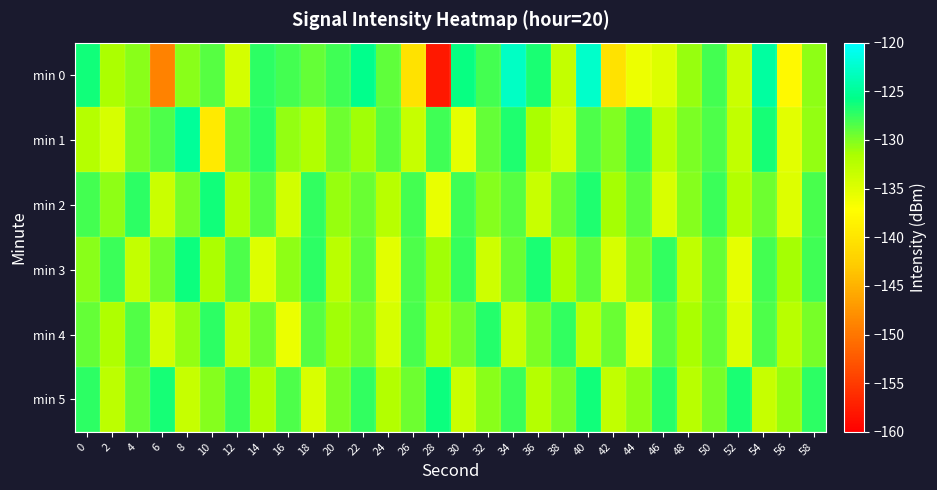

Which series has the widest spread of values?

min 0